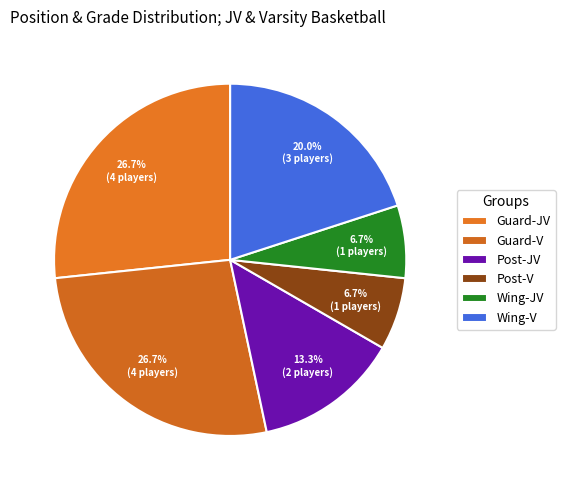

How many slices are in this pie chart?

6